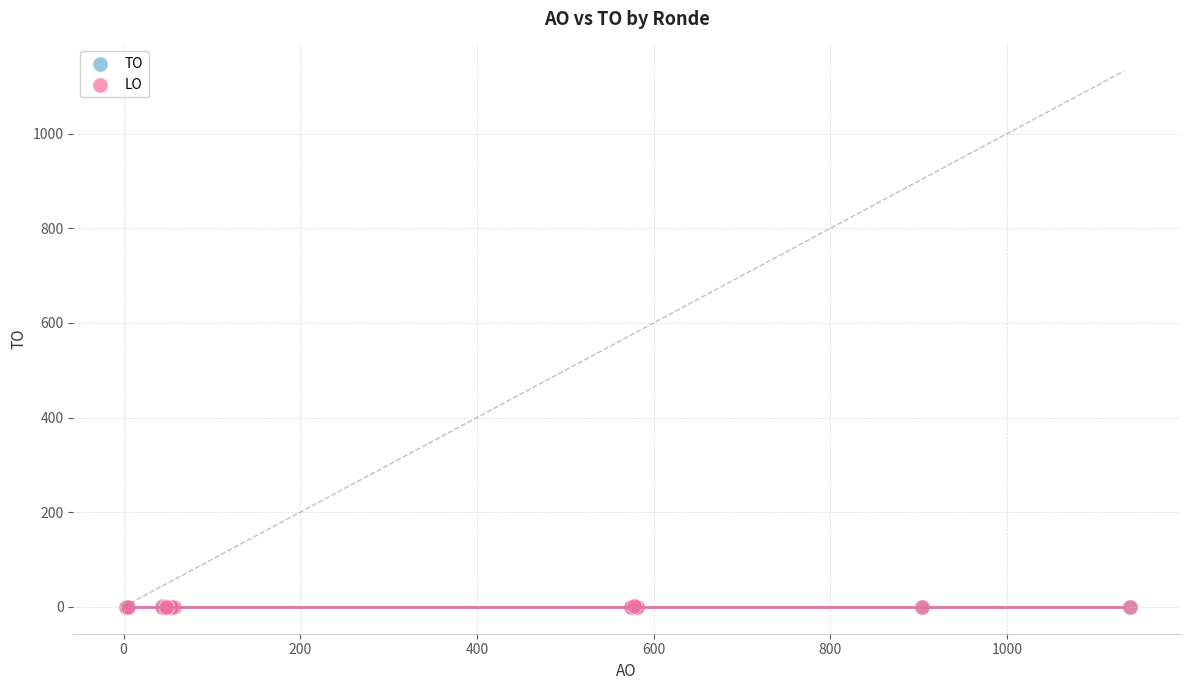

What are all the series names shown in the legend?

TO, LO